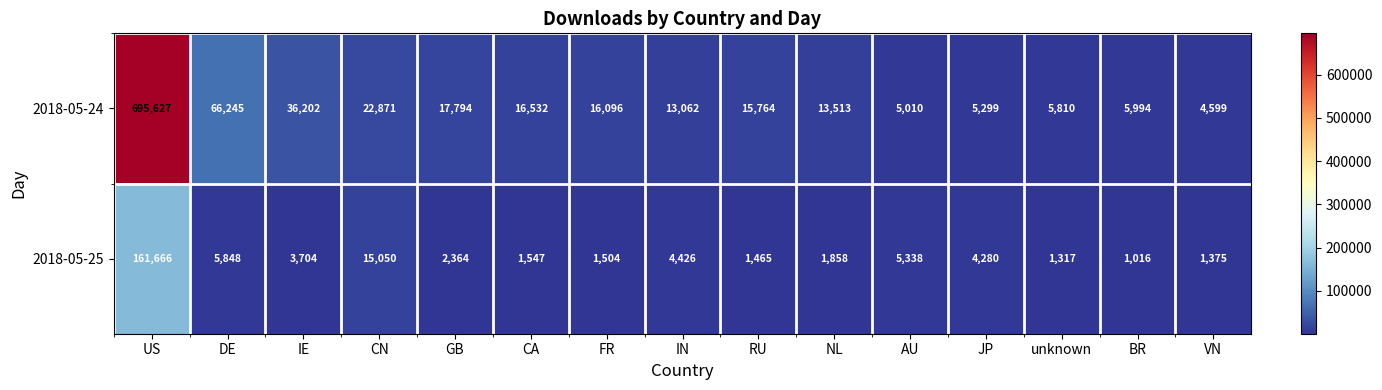

What is the greatest value displayed?

695627